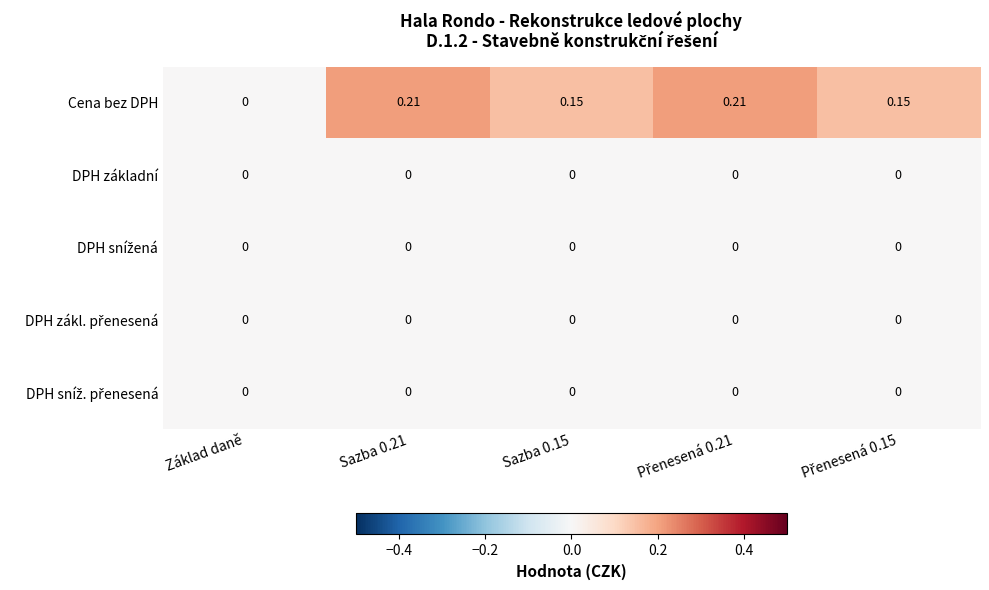

Which series has the largest total across all categories?

Cena bez DPH